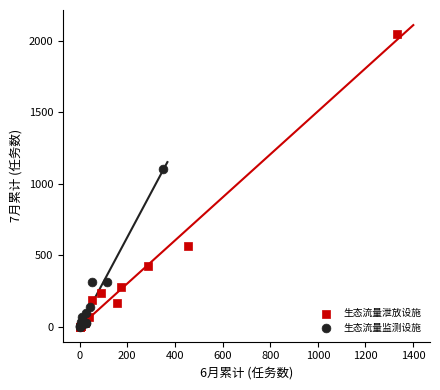

Which series reaches the maximum Y coordinate?

生态流量泄放设施